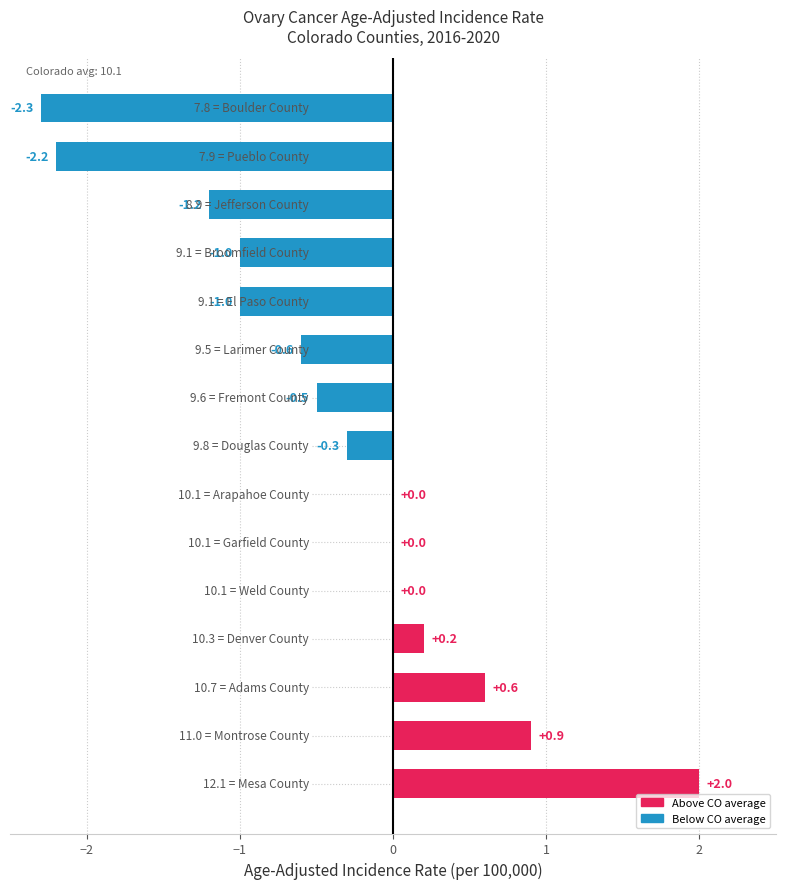

What is the sum of all values?

-5.4